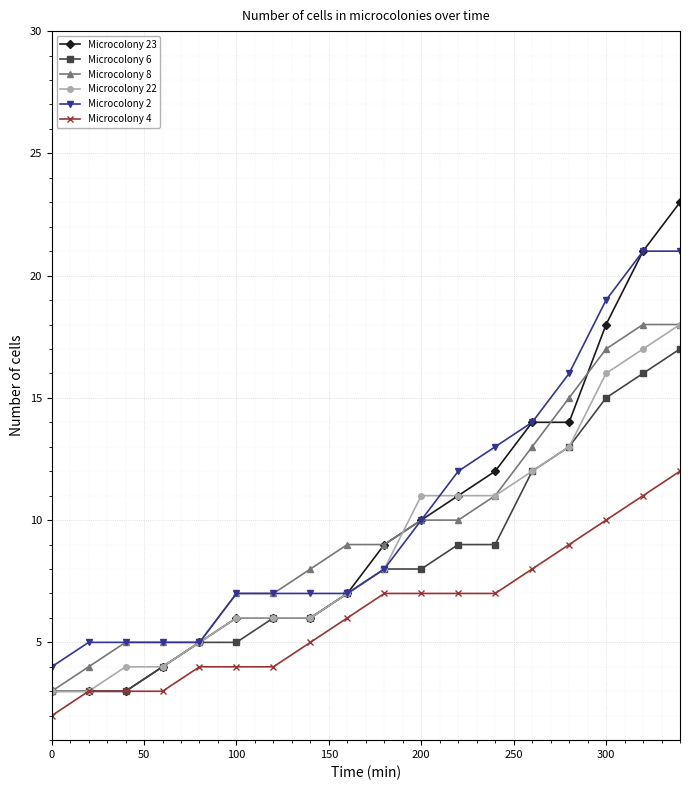

Which series has the largest range (max minus min)?

Microcolony 23